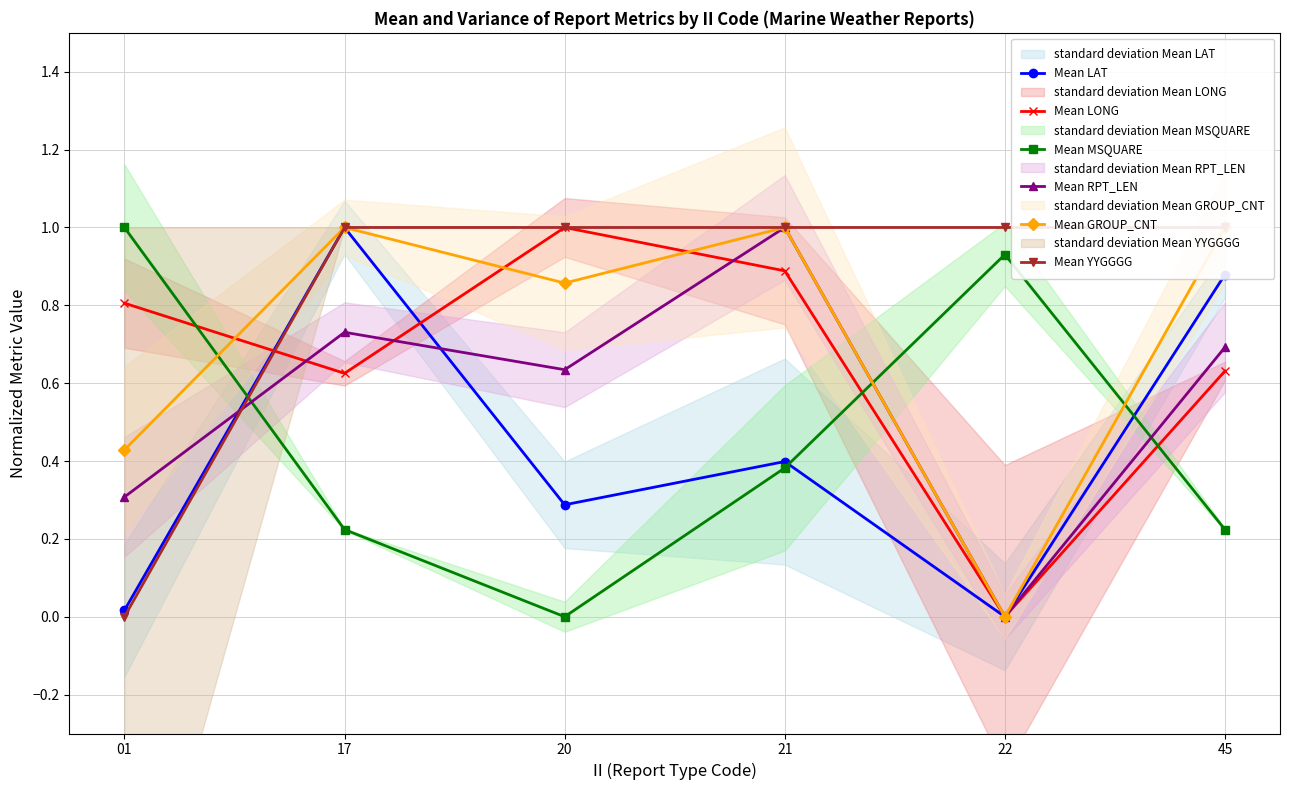

In Mean GROUP_CNT, how many points are lower than both neighbors (excluding endpoints)?

2